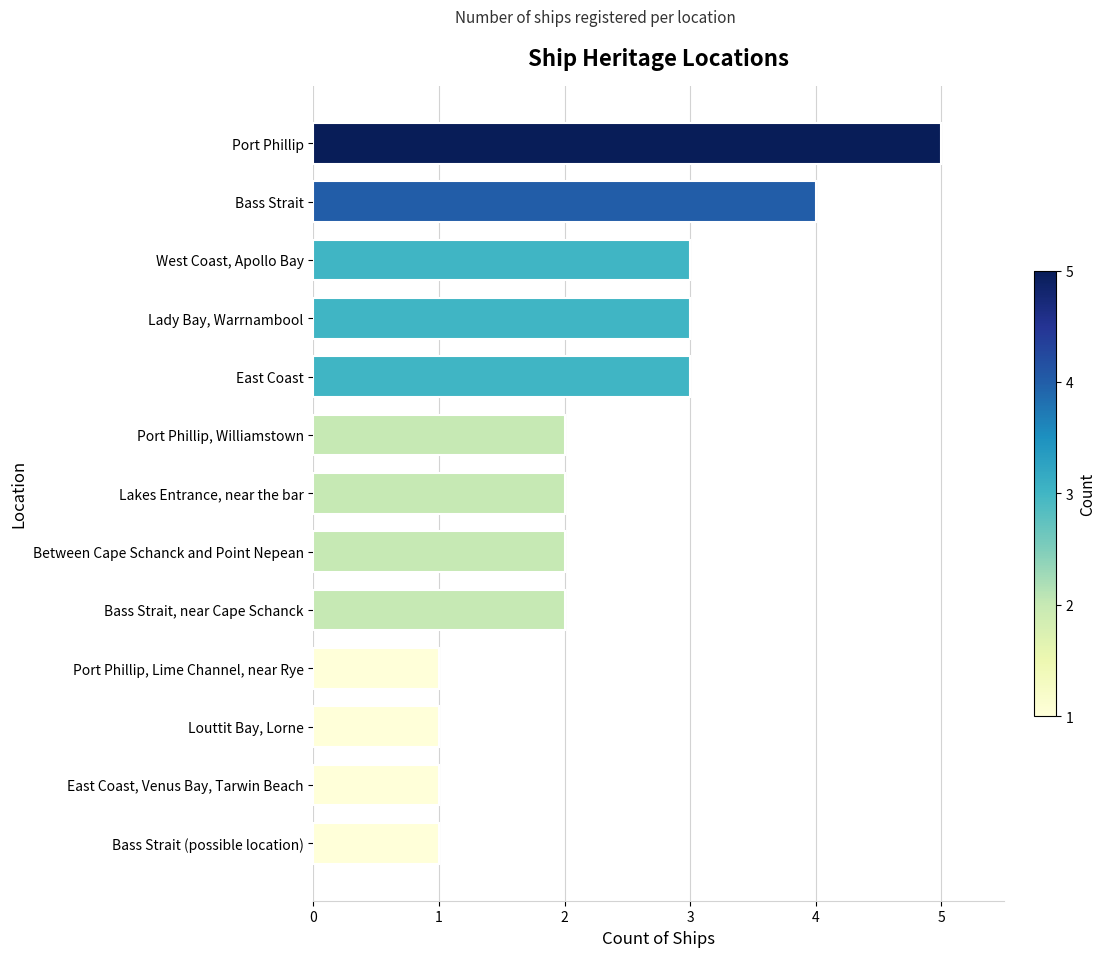

True or false: the data shows 0 at East Coast, Venus Bay, Tarwin Beach.

False